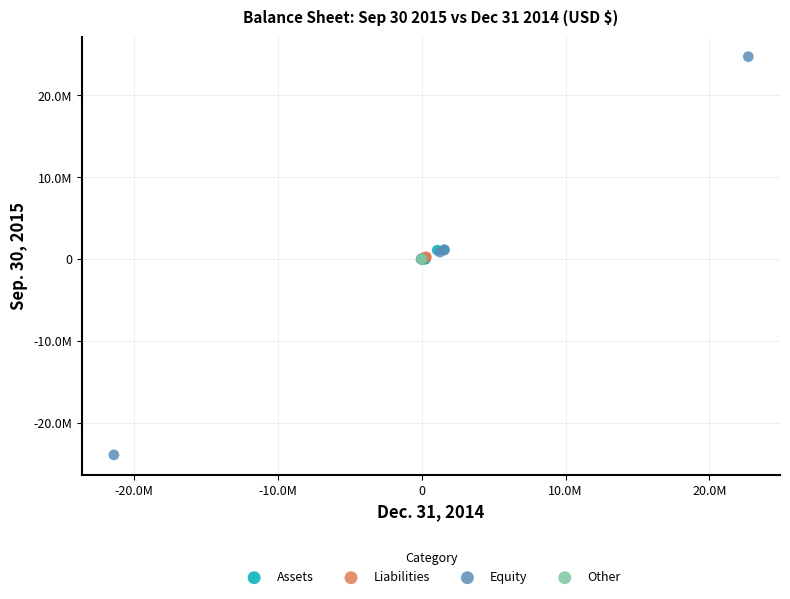

What are all the series names shown in the legend?

Assets, Liabilities, Equity, Other